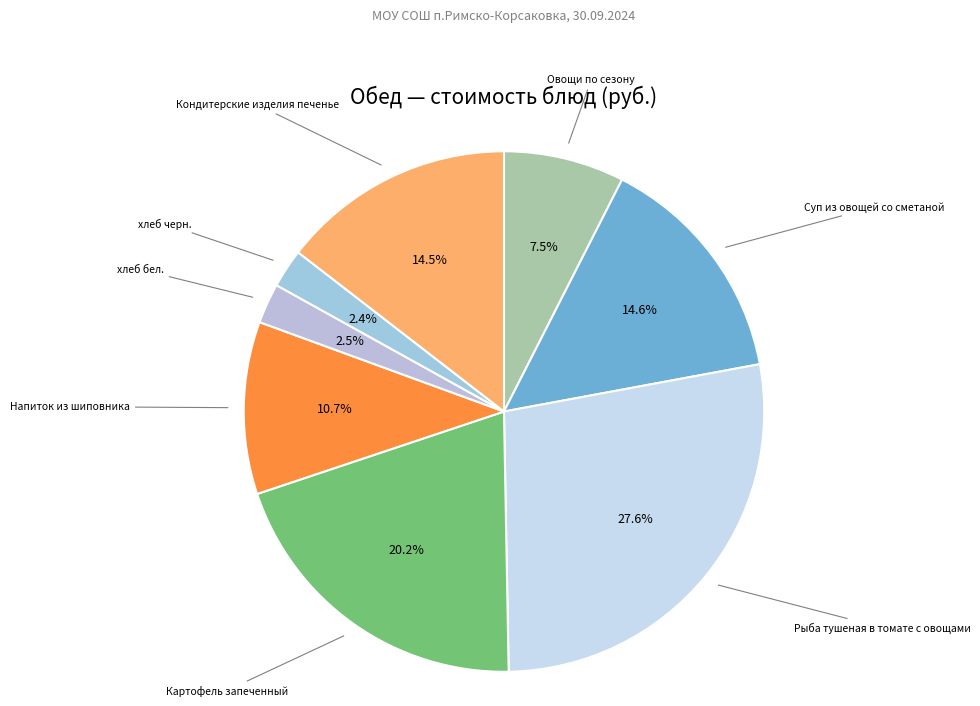

Does any single category account for the majority?

No